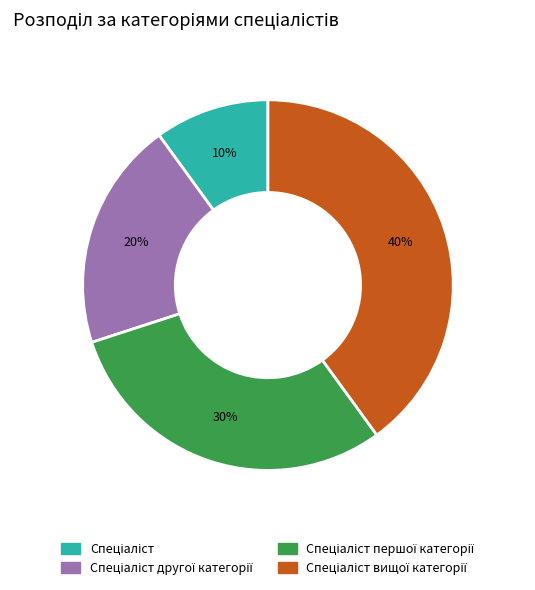

Is there a majority slice in this chart?

No